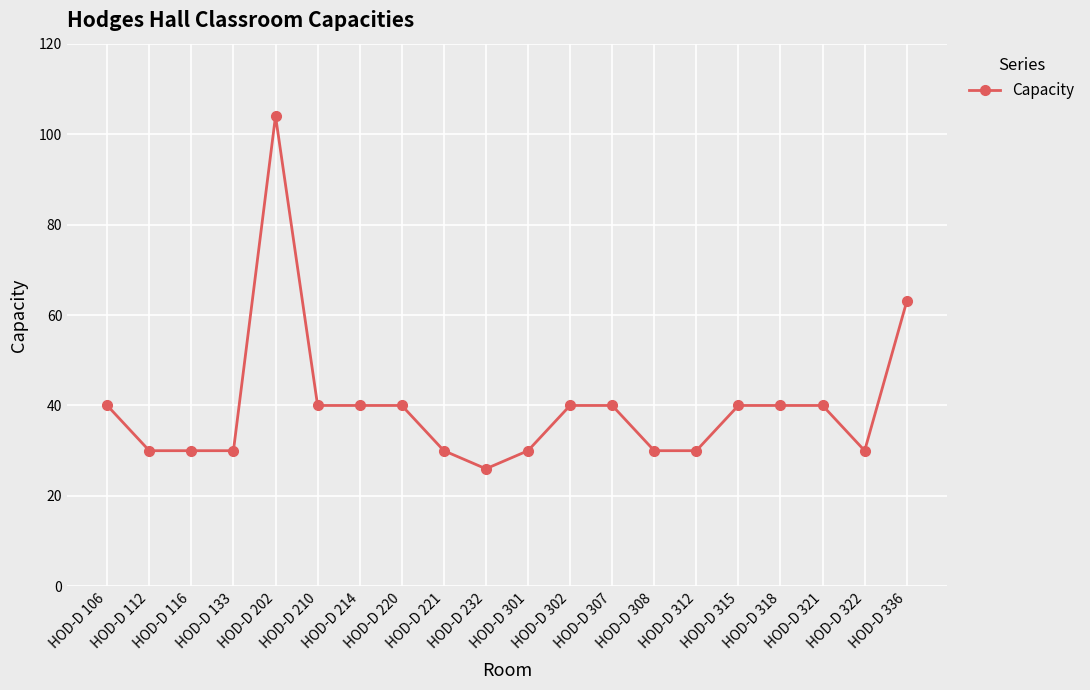

The chart shows a value of 30 at HOD-D 308. True or false?

True